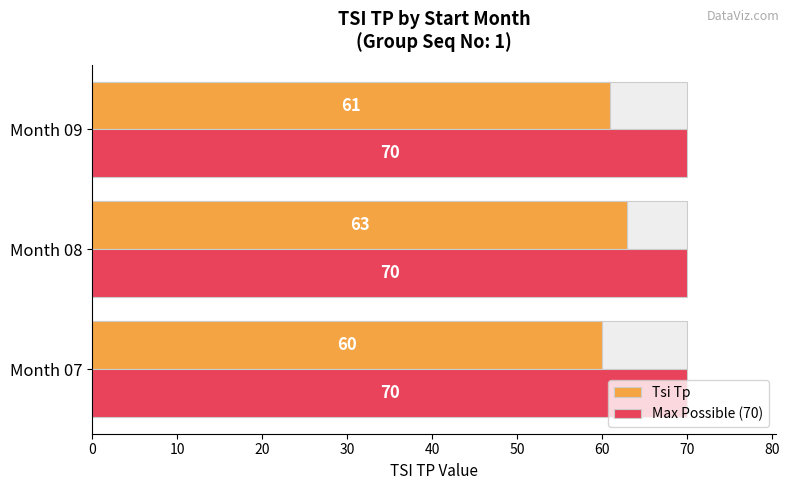

Is the value of Max Possible (70) at 10 greater than the value of Tsi Tp at 20?

No